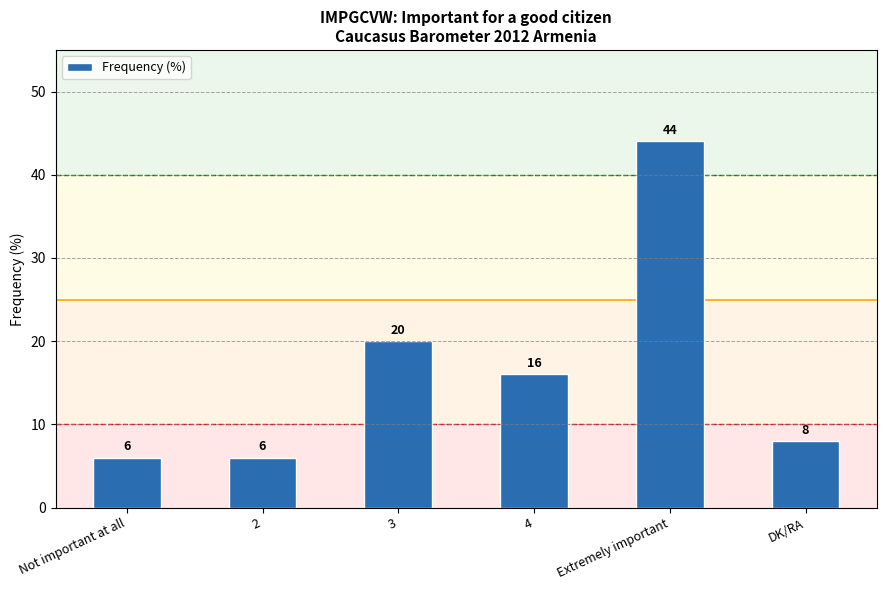

What is the ratio of the value at 4 to the value at DK/RA?

2.0